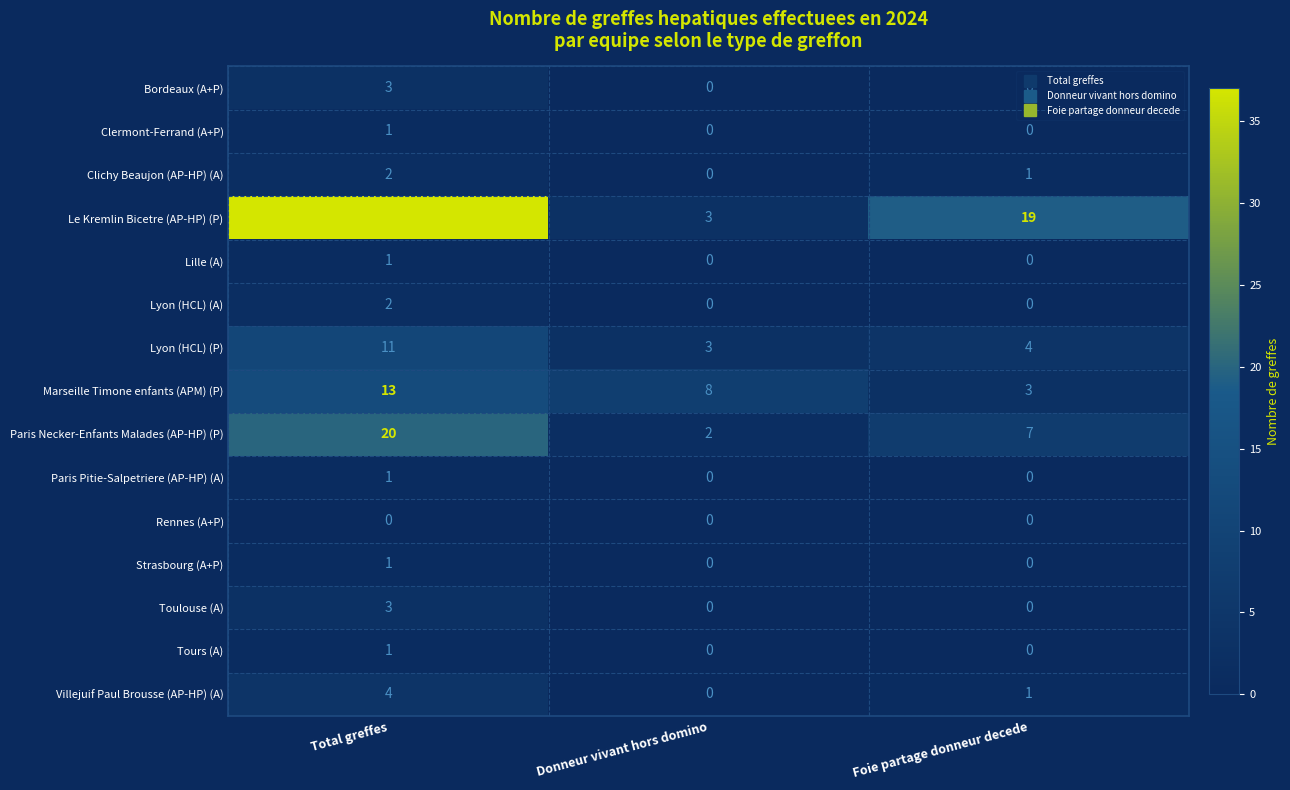

The value of Lyon (HCL) (P) at Donneur vivant hors domino is 5. True or false?

False